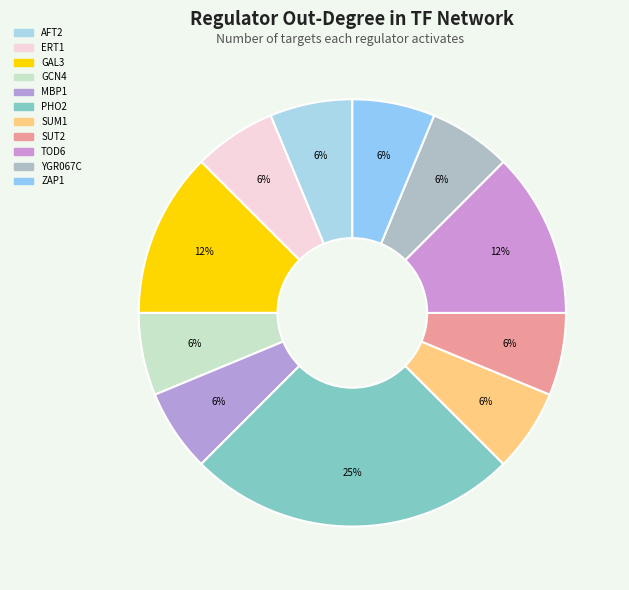

True or false: AFT2 accounts for 6% of the total.

True